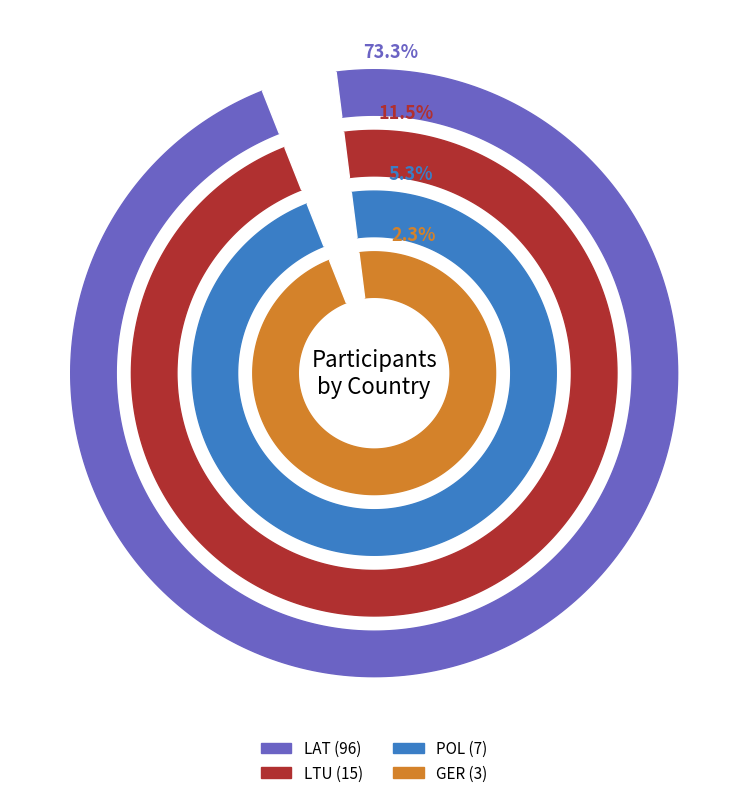

To the nearest percent, what portion does POL represent?

5%